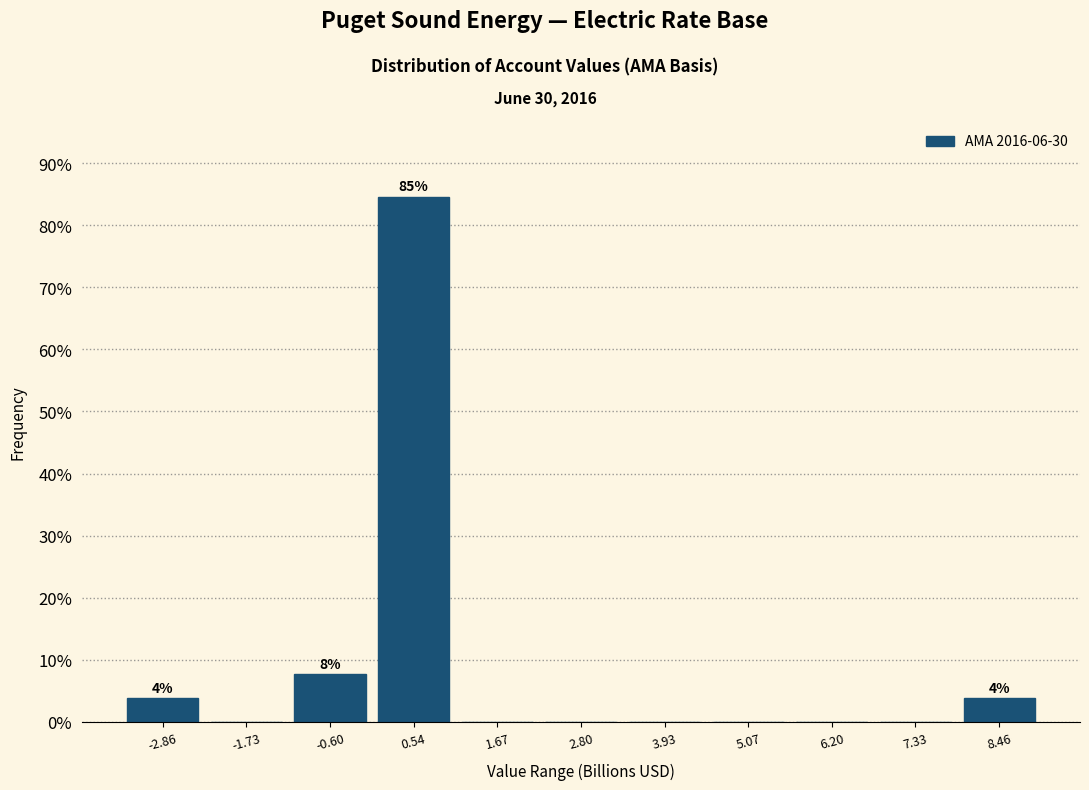

Over which range of the x-axis is the bar tallest?

0.0 to 1.2